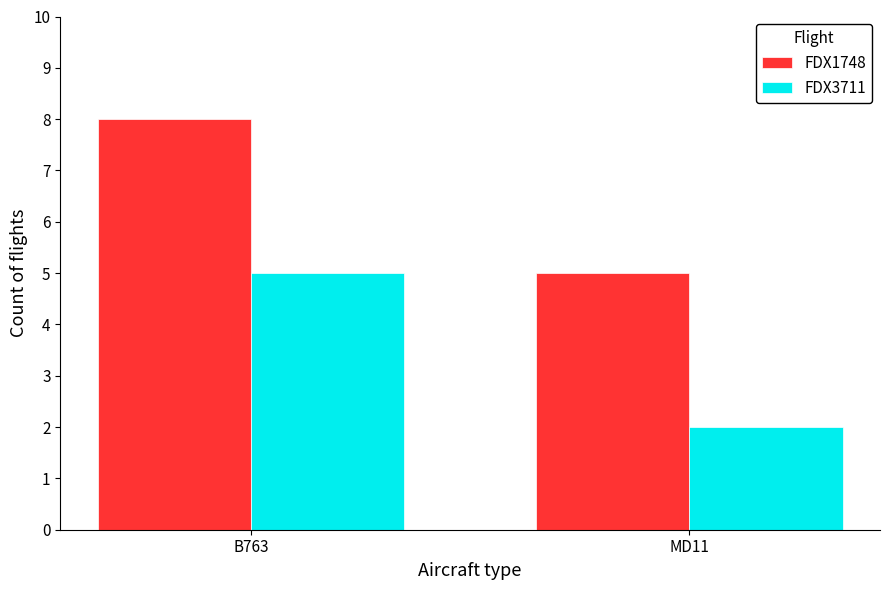

Where is FDX1748 nearest to the value 6?

MD11